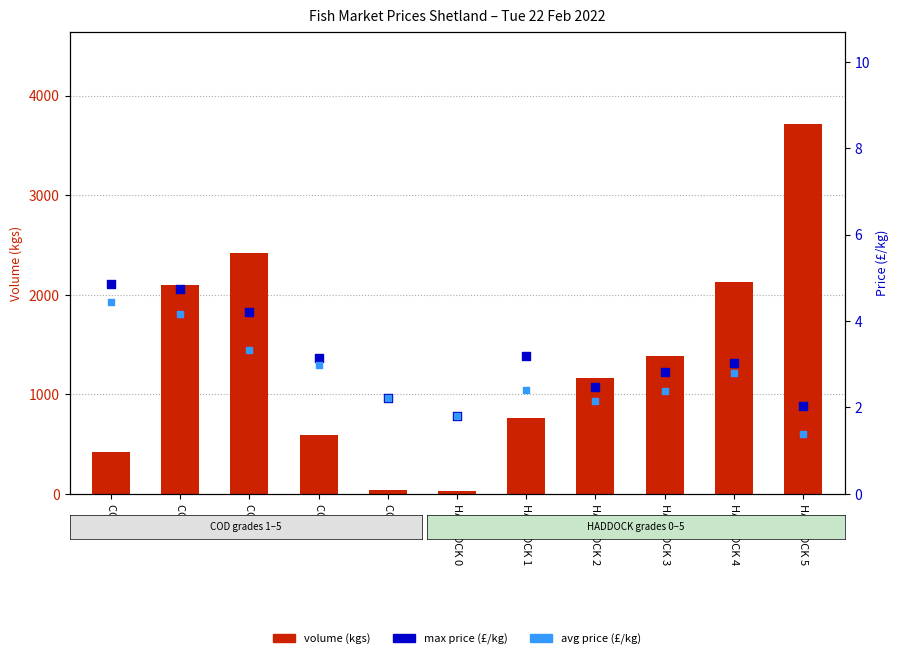

At how many categories does at least one series exceed 712?

7